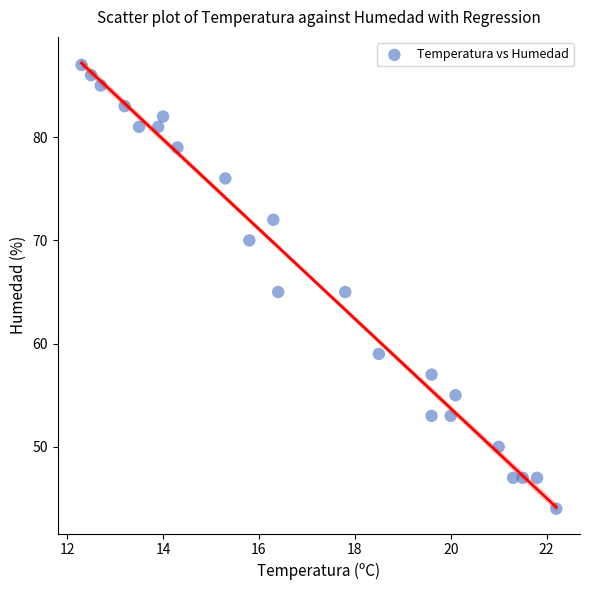

What is the range of Y values (max minus min)?

43